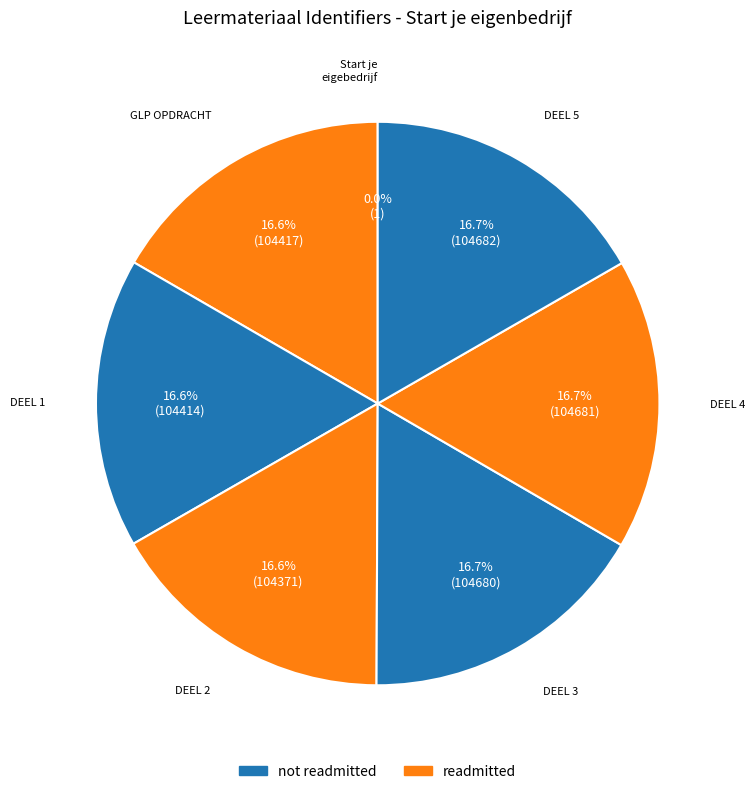

Rank the categories by value from lowest to highest.

Start je eigenbedrijf, DEEL 2:START EIGEN BEDRIJF, DEEL 1:START EIGEN BEDRIJF, GLP OPDRACHT BEROEPSORIËNTATIE 2E KLAS, DEEL 3:START EIGEN BEDRIJF, DEEL 4:START EIGEN BEDRIJF, DEEL 5:START EIGEN BEDRIJF